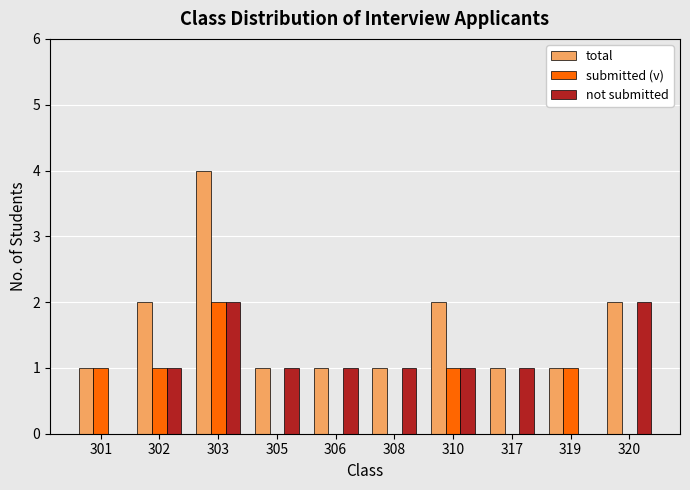

What is the greatest value displayed?

4